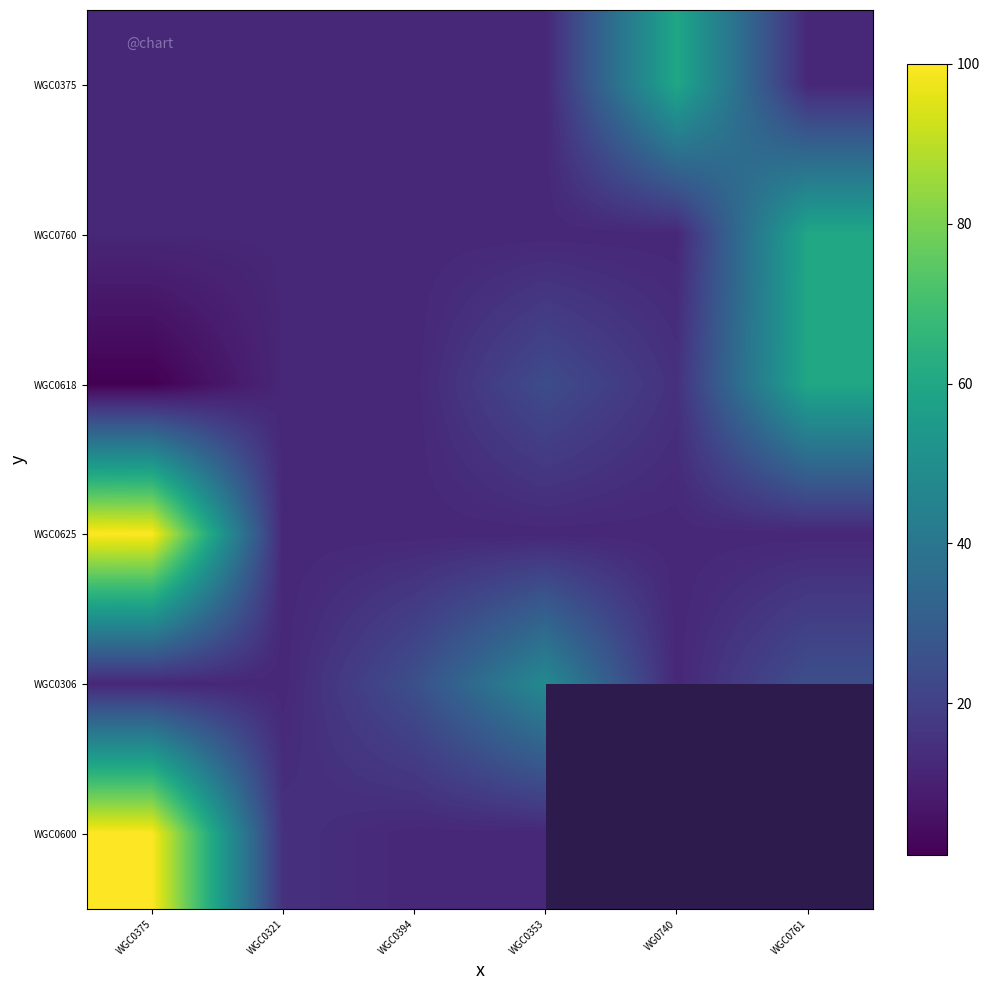

List the series in order of their peak value, highest first.

WGC0625, WGC0600, WGC0375, WGC0760, WGC0618, WGC0306